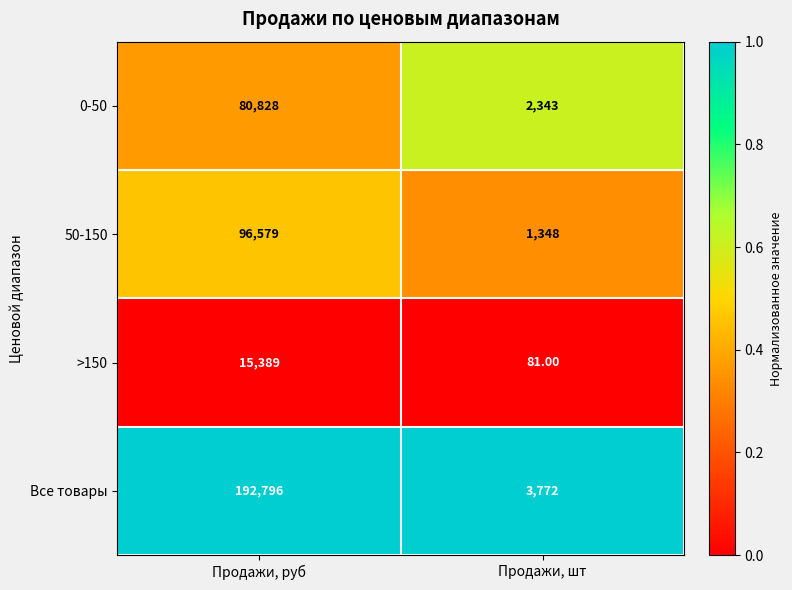

What is the average value of the 0-50 series?

41586